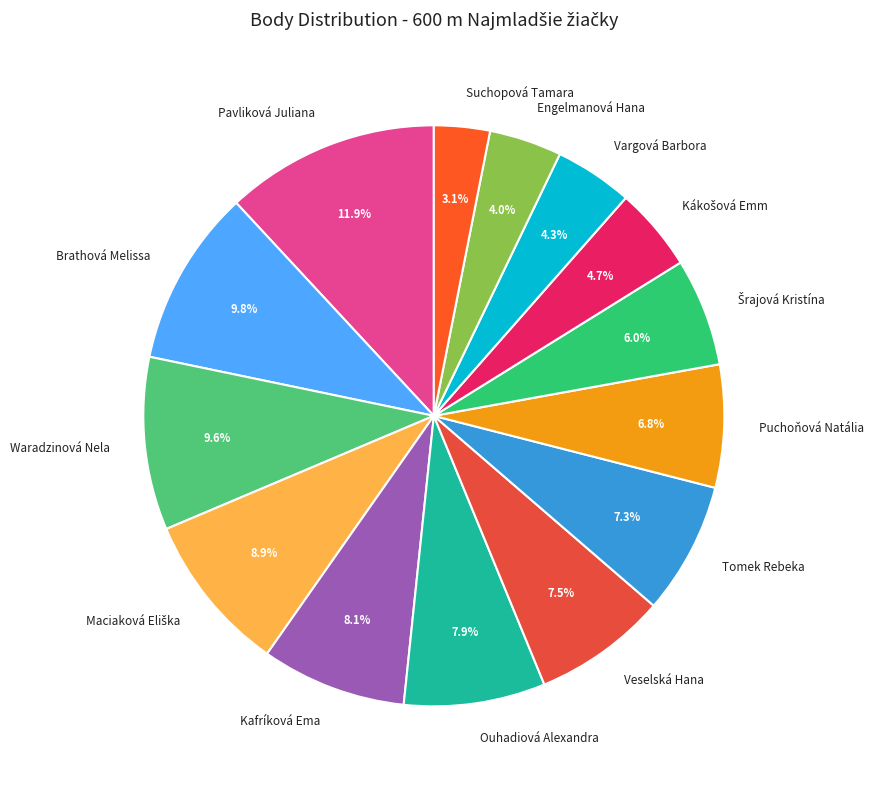

What is the total percentage of Brathová Melissa and Suchopová Tamara?

12.9%